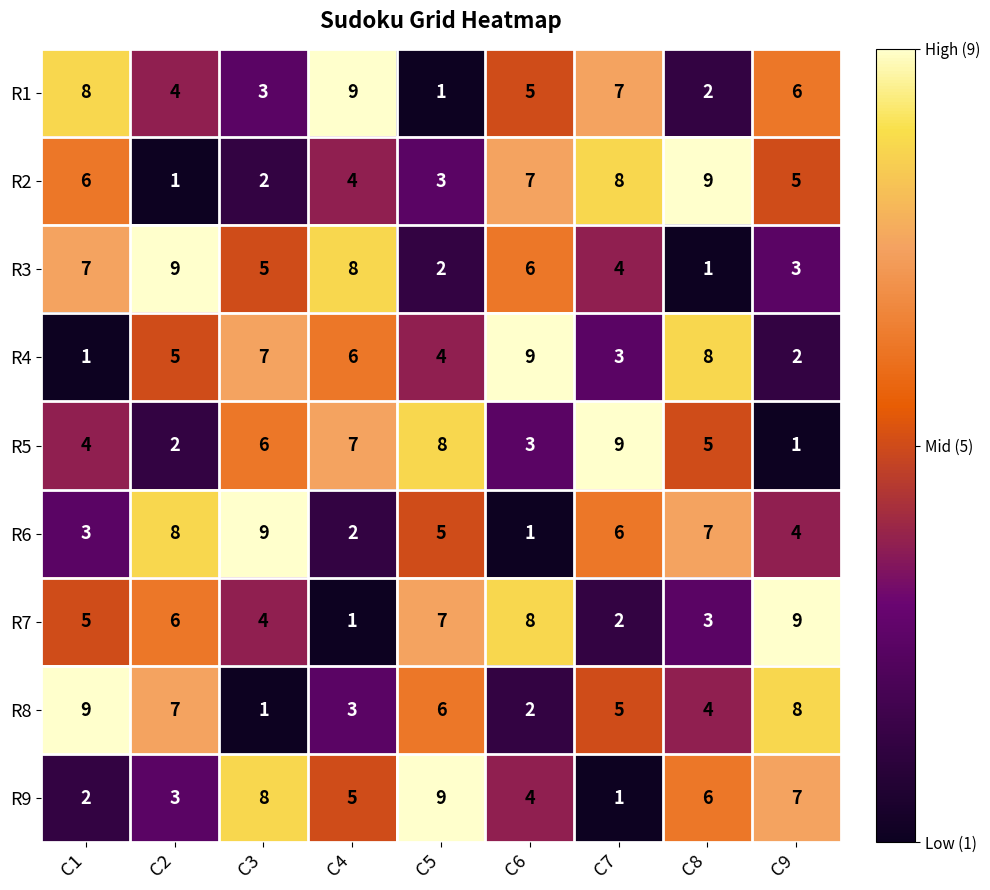

The value of R1 at C4 is 9. True or false?

True